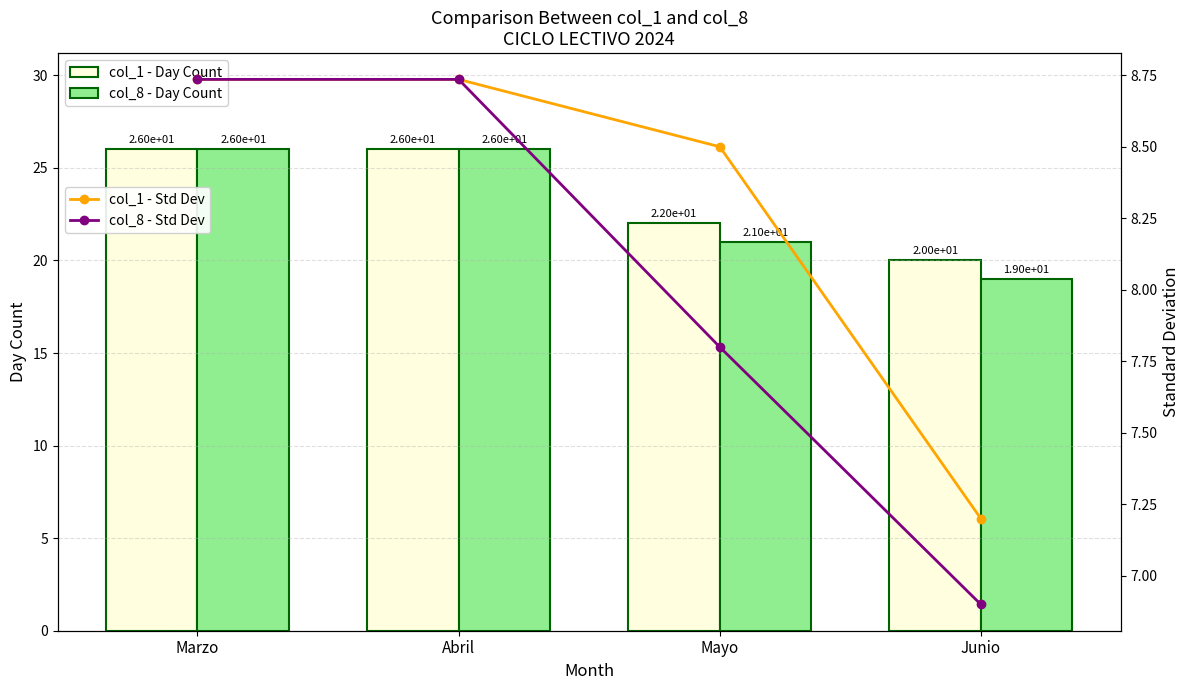

At which category is the sum across all series the highest?

Marzo